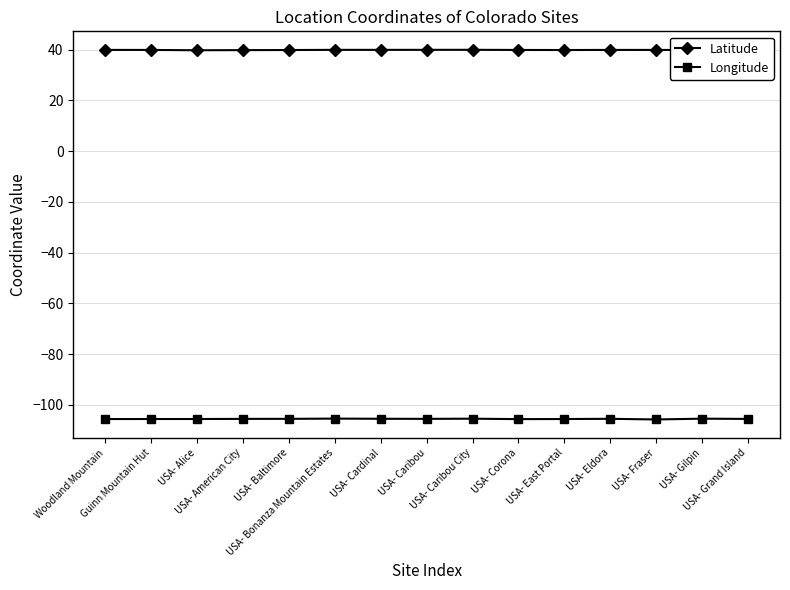

Is this an area chart (filled region under the line)?

No